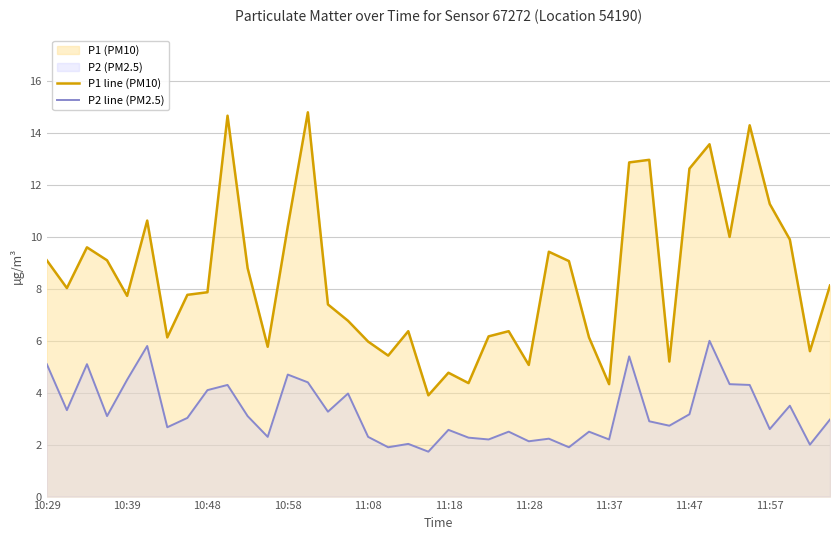

What is the total value across all series at 31?

7.9